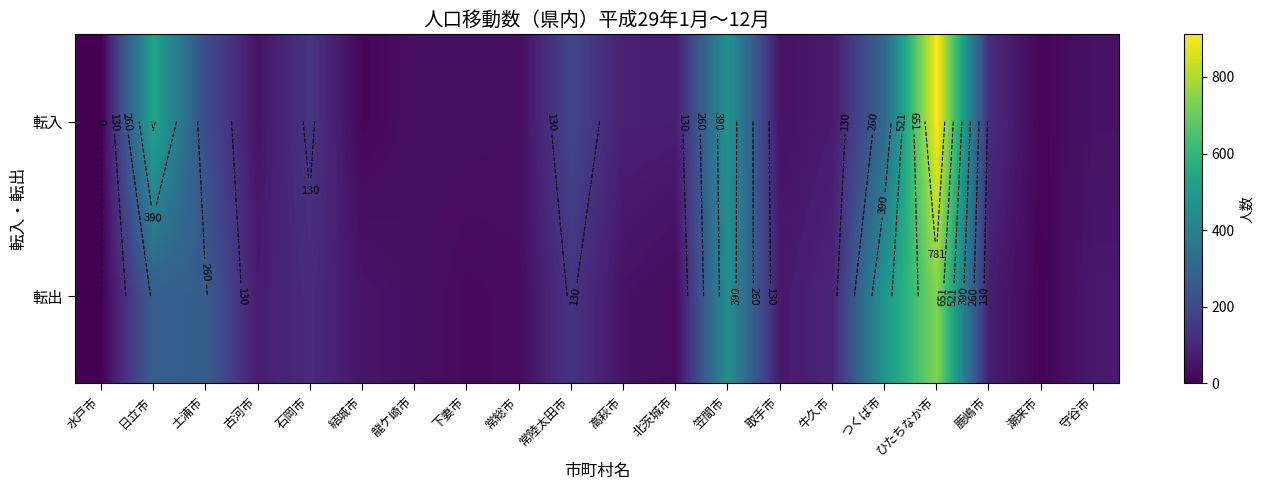

What is the difference between the 転出 values at 龍ケ崎市 and つくば市?

445